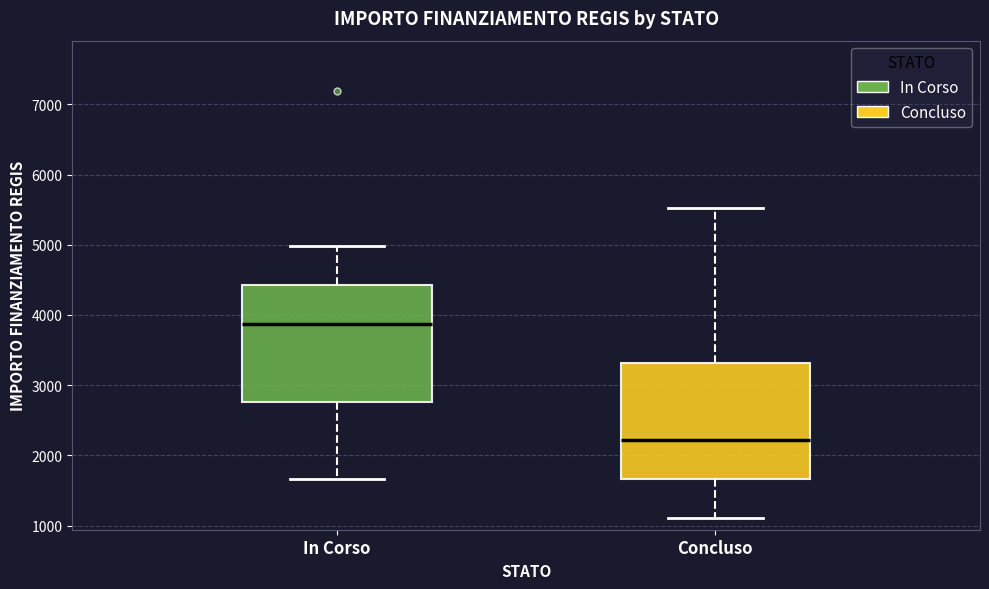

Where is the upper edge of the box for In Corso on the y-axis? The values are not printed on the chart, so give them approximately, as read against the axis.

4400